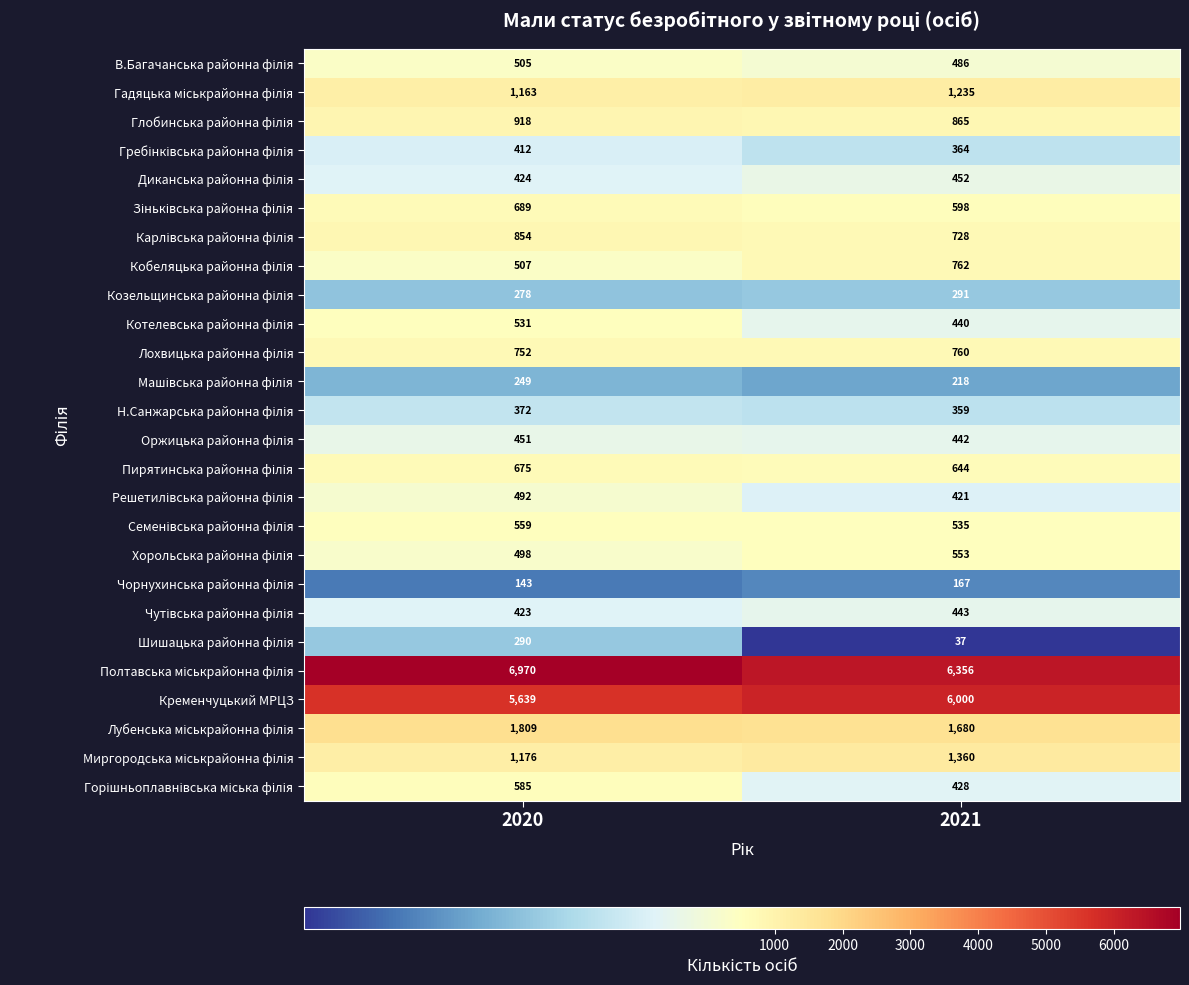

At which category is the sum across all series the highest?

2020